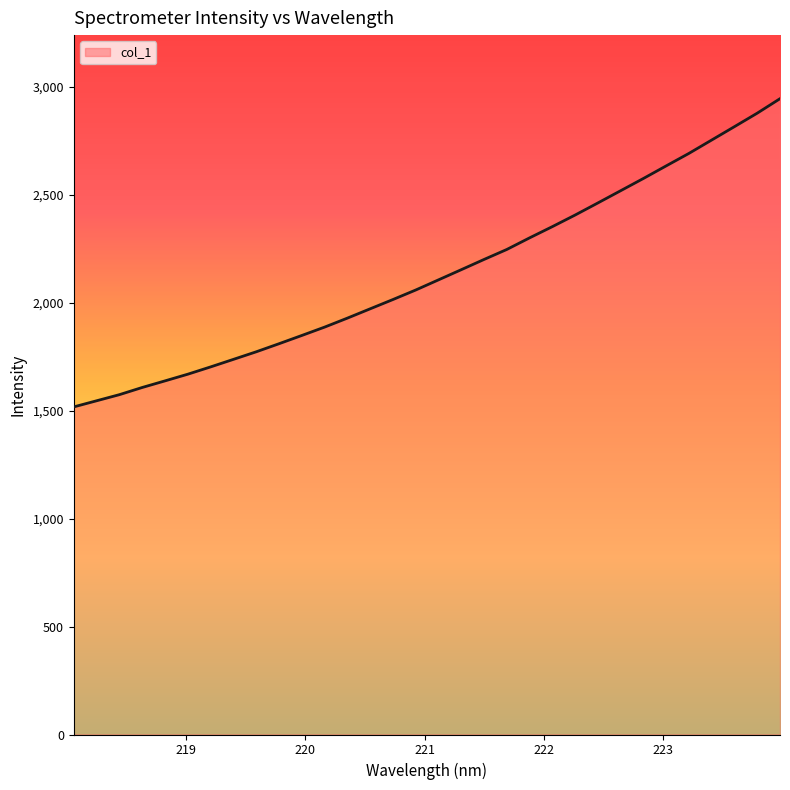

True or false: there are more than 2 points higher than both neighbors.

False